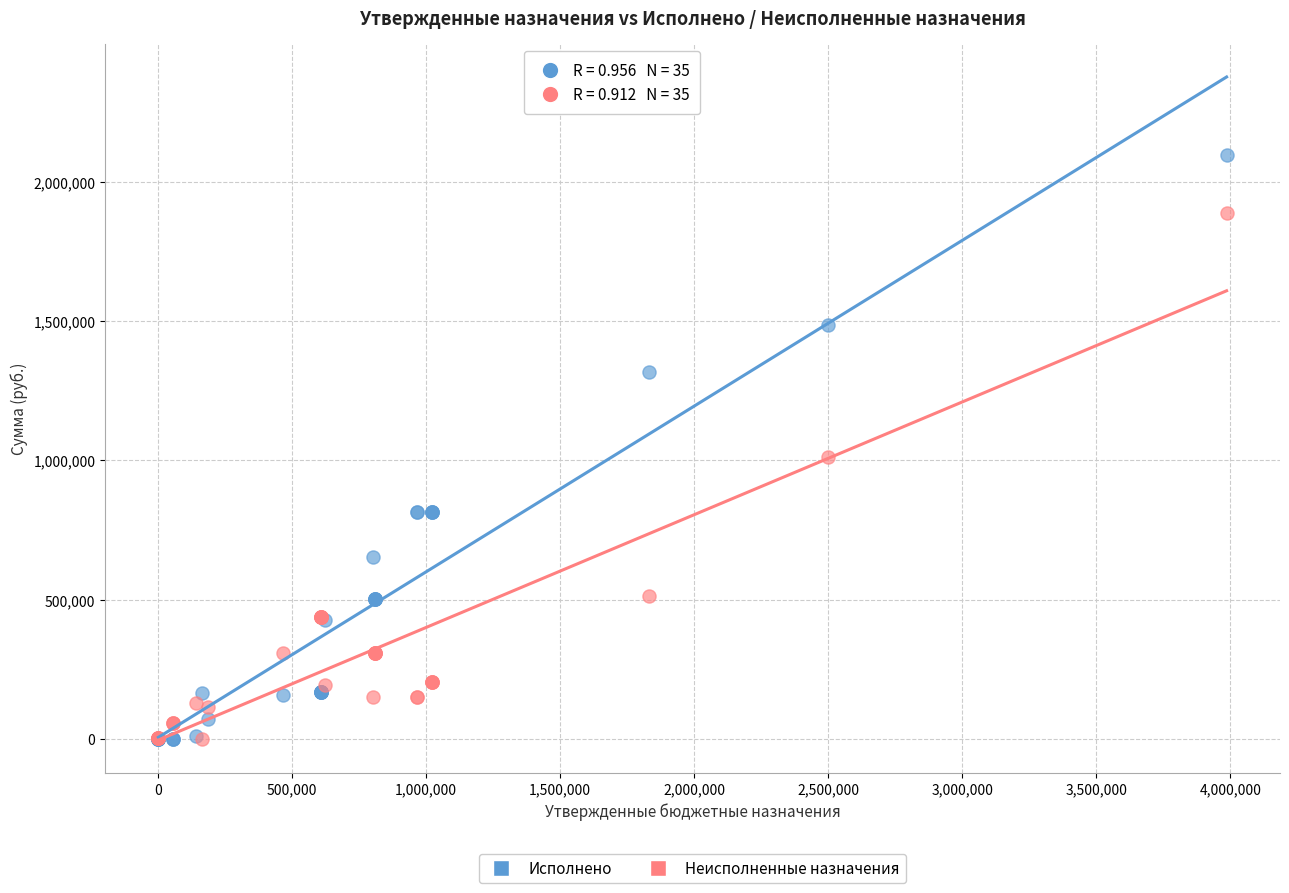

Across all series, what Y value is closest to 1048971?

1013279.7